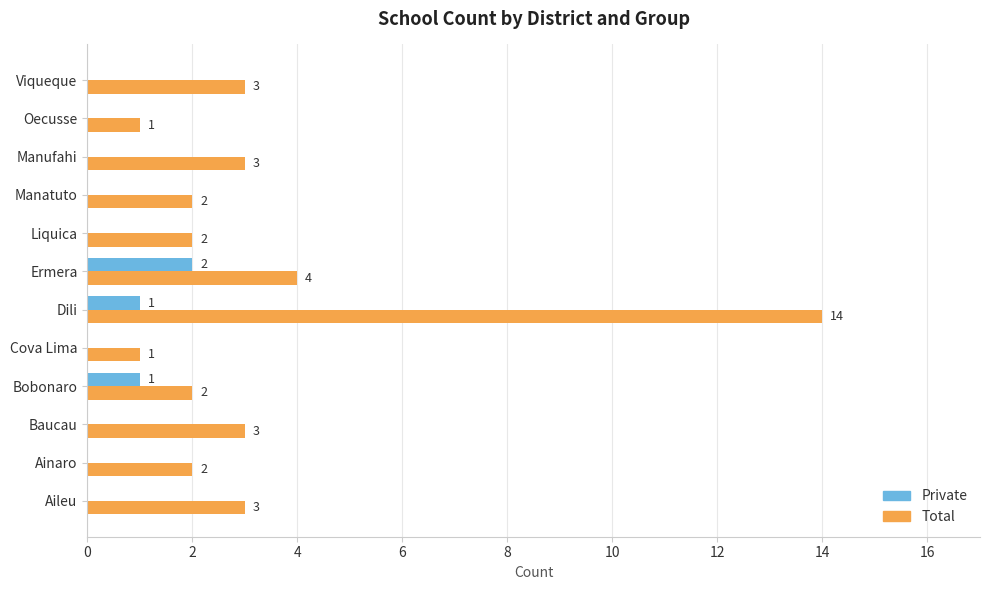

The value of Total at Liquica is 3. True or false?

False